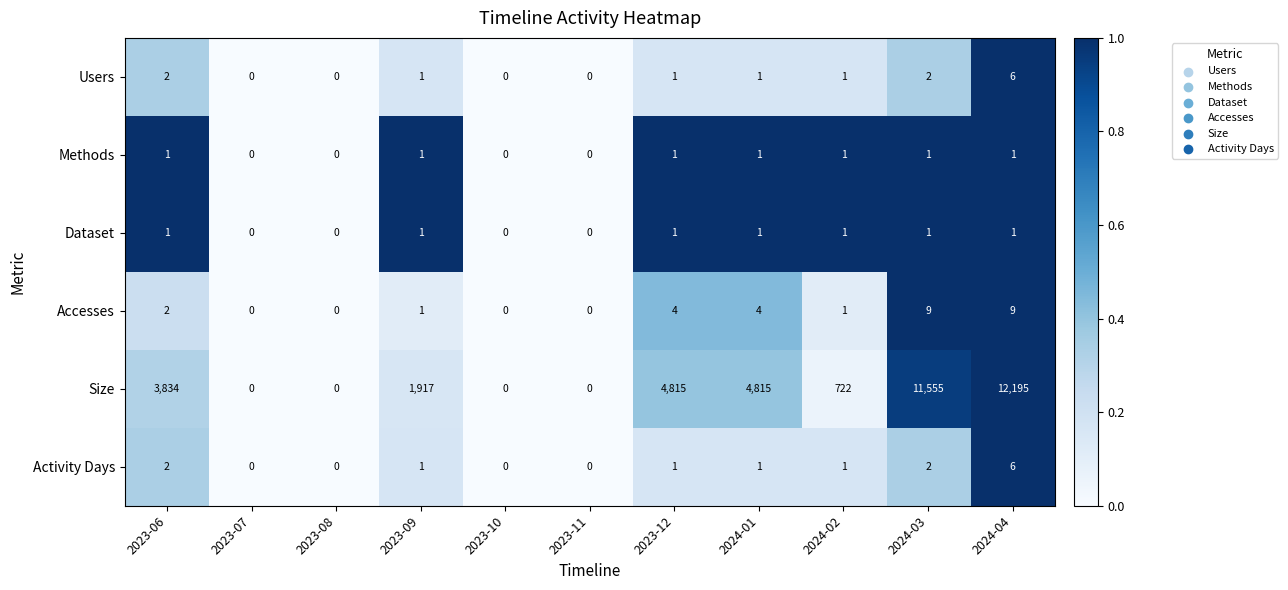

What is the average value of the Accesses series?

3